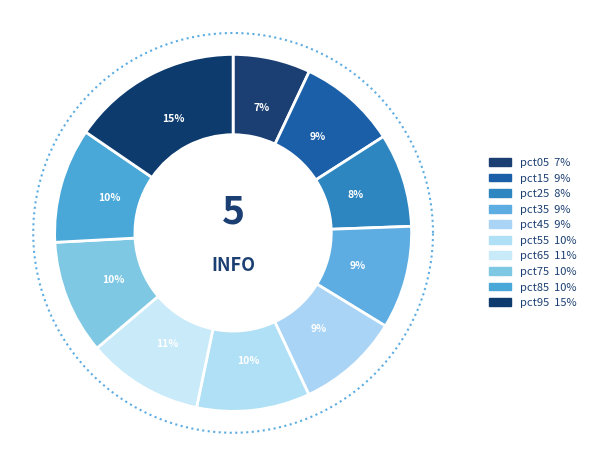

Which has a higher value, pct65 or pct35?

pct65